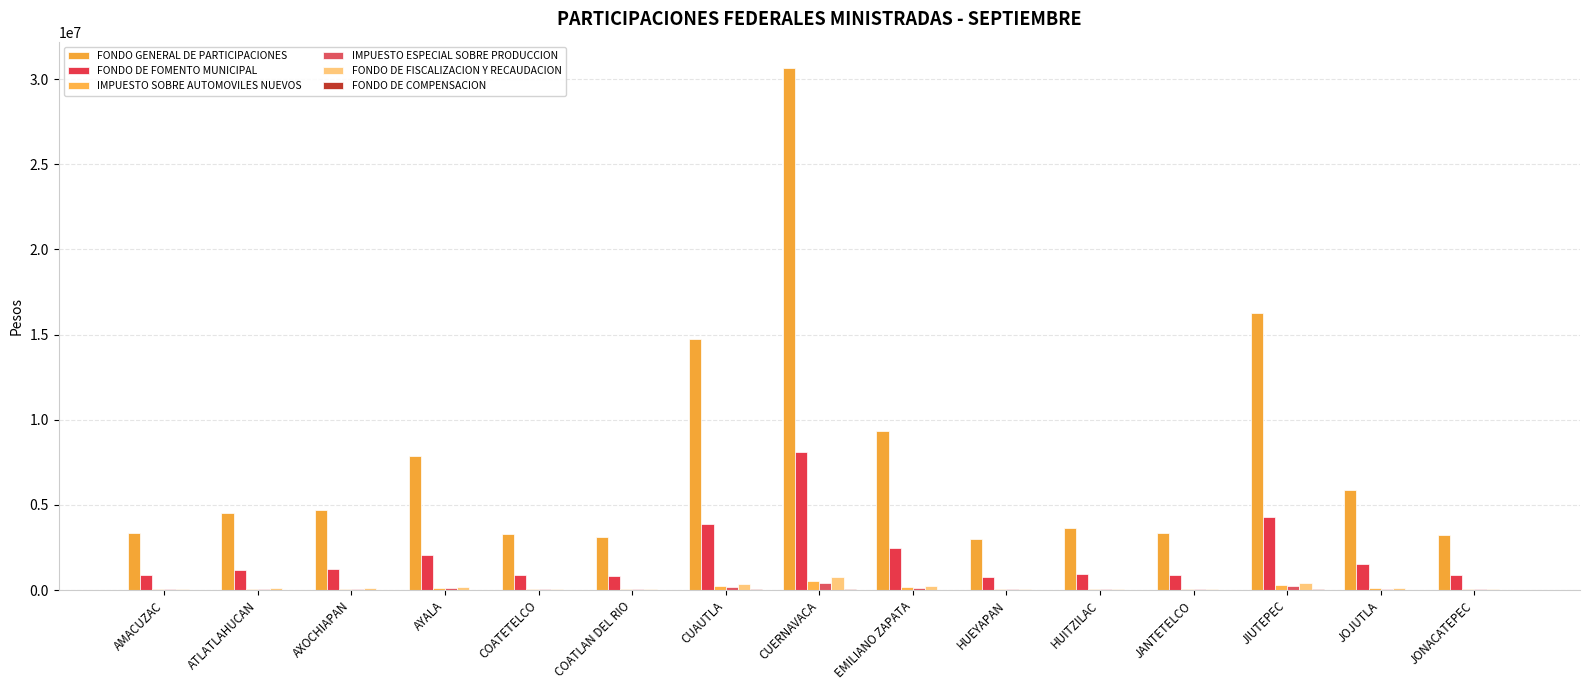

How many groups of bars are there?

15